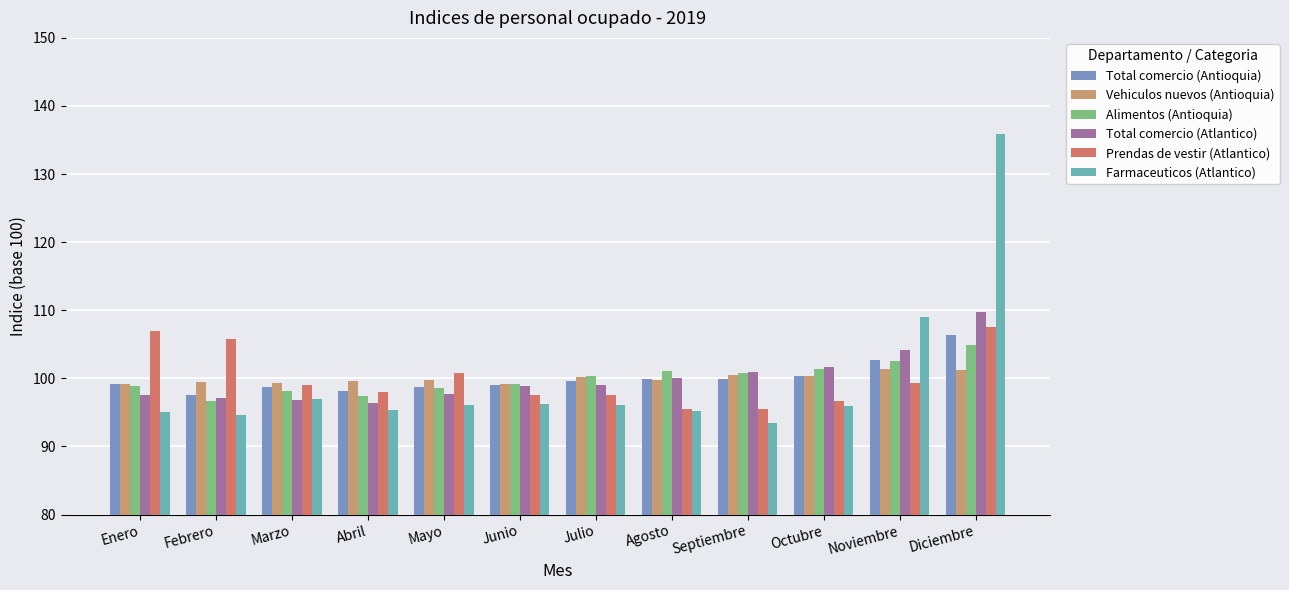

At how many categories does at least one series exceed 100?

9